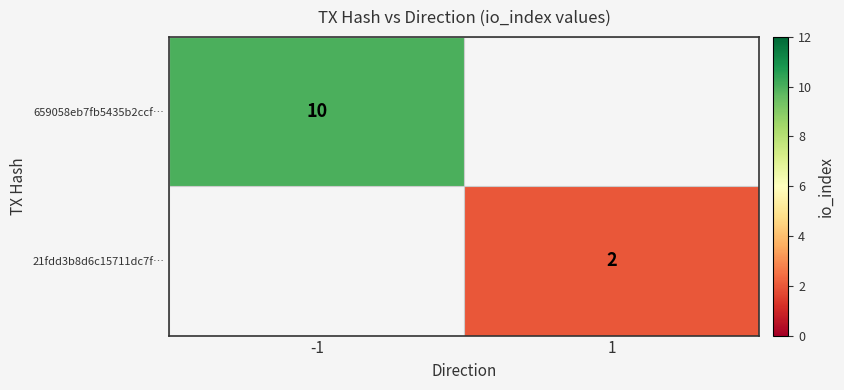

The 21fdd3b8d6c15711dc7f… series shows 2 at 1. True or false?

True